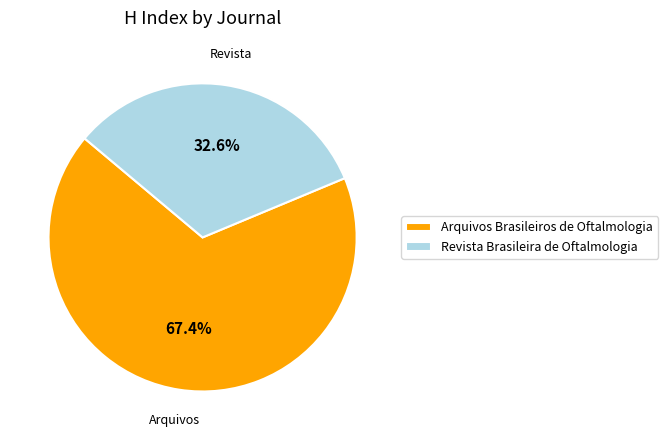

To the nearest percent, what percentage of the pie is Revista Brasileira de Oftalmologia?

33%